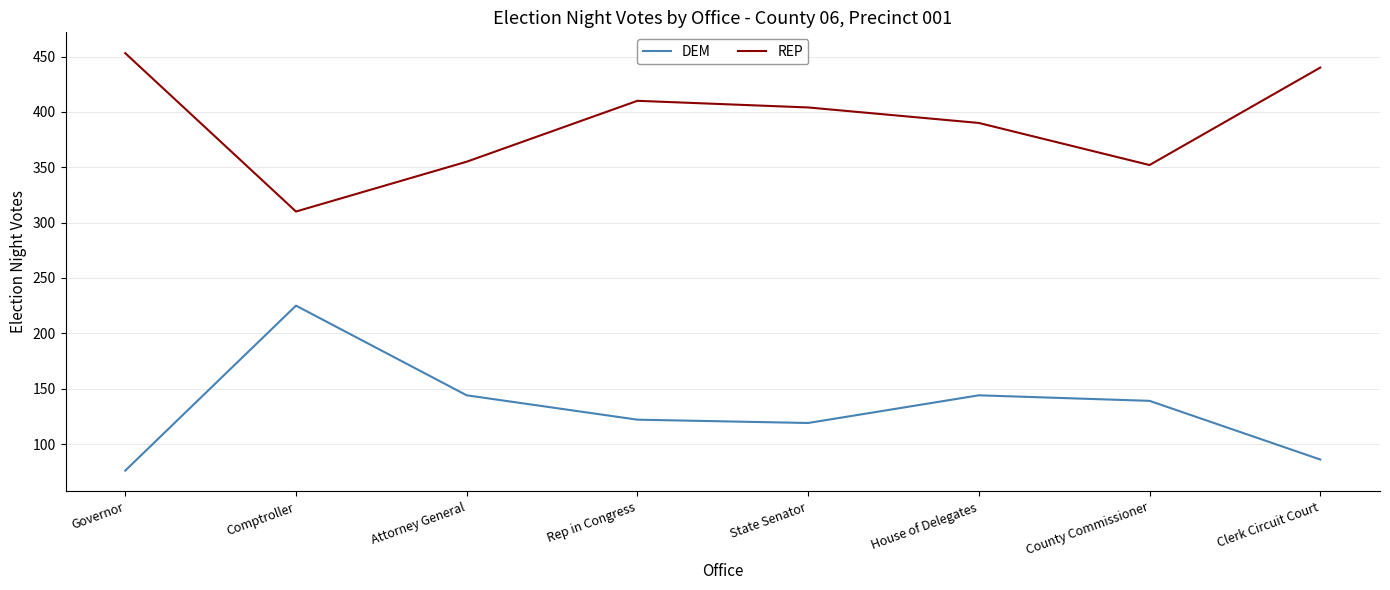

At which label does DEM first exceed 139?

Comptroller